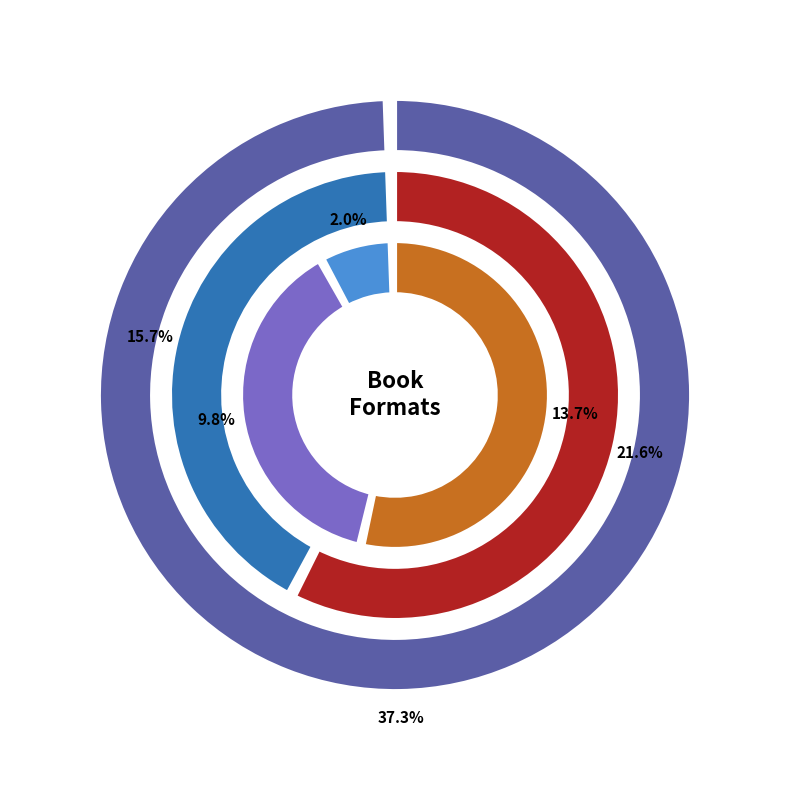

To the nearest percent, what is the average slice percentage?

17%